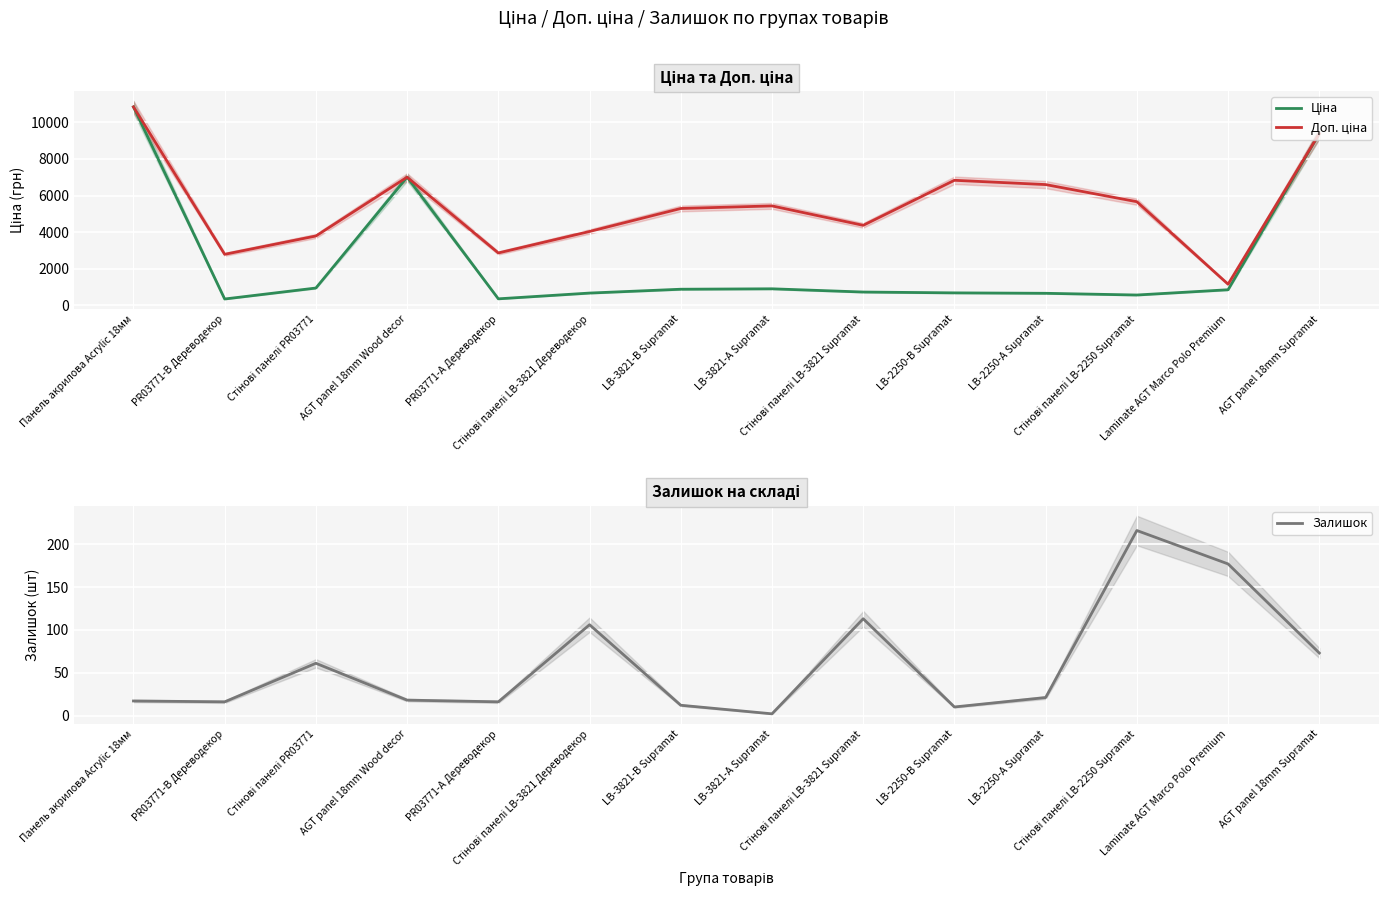

What is the difference between the Ціна values at Стінові панелі LB-3821 Дереводекор and LB-3821-В Supramat?

209.4